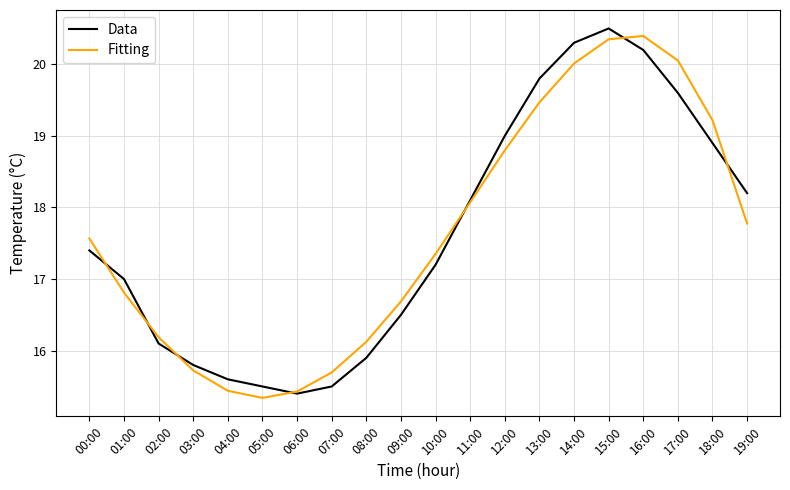

Read the Data value at 14:00.

20.3